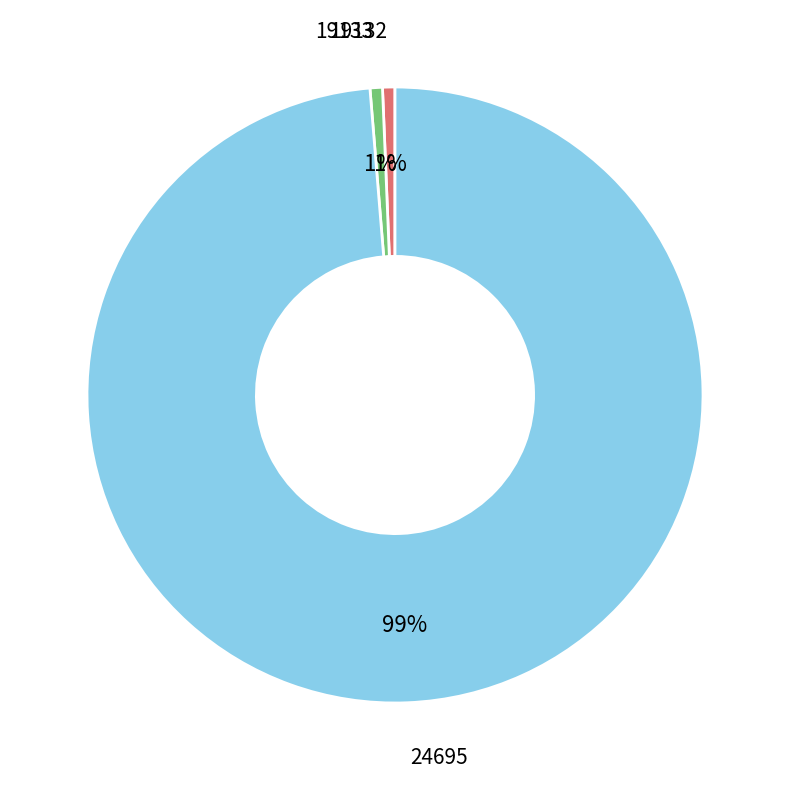

Approximately how many times larger is the value at 19133 compared to 19132?

1.0